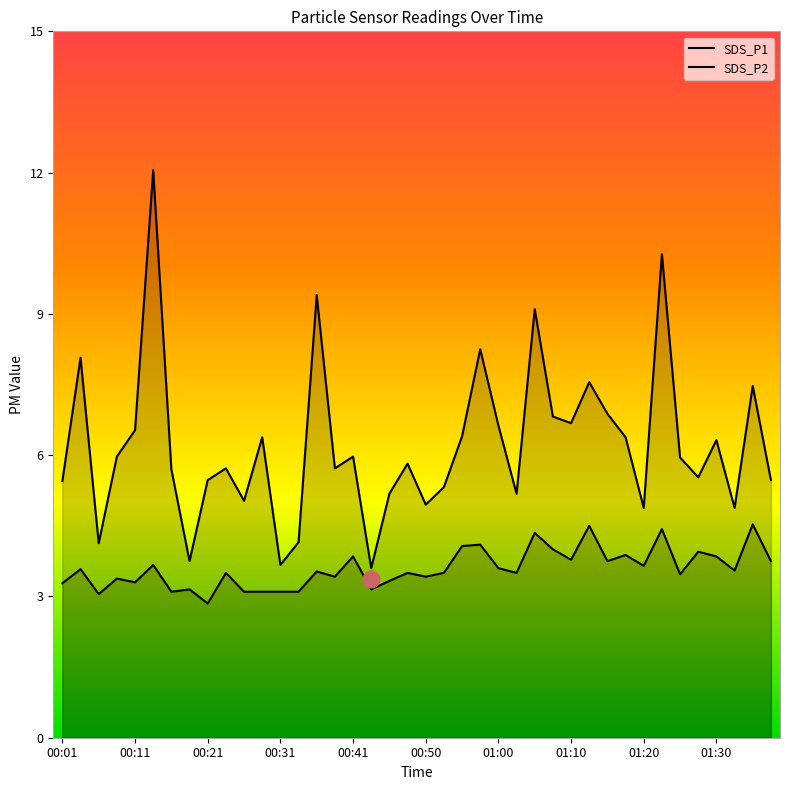

How many lines are shown in the chart?

2